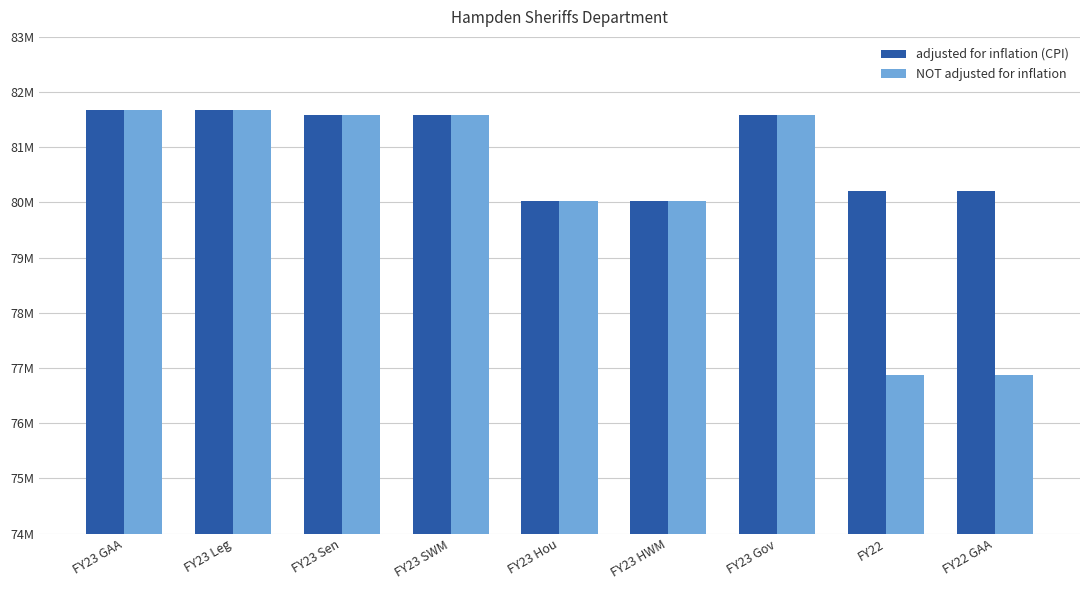

The adjusted for inflation (CPI) series shows 81666908 at FY23 Leg. True or false?

True